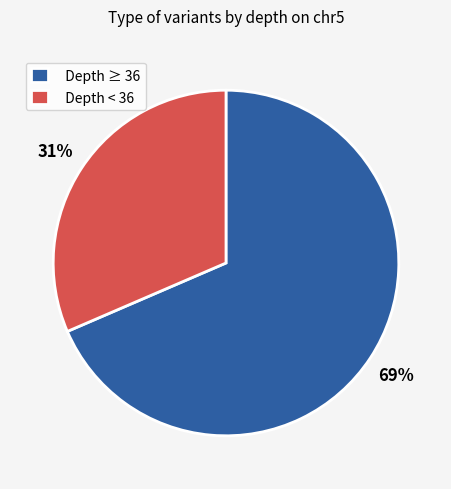

Which category has the biggest portion of the pie?

Depth ≥ 36